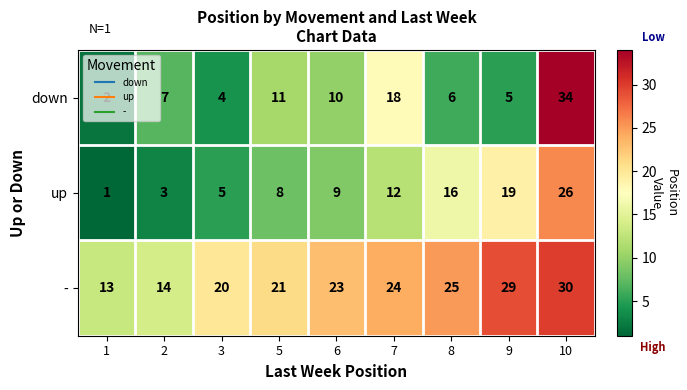

Where is up nearest to the value 13?

7